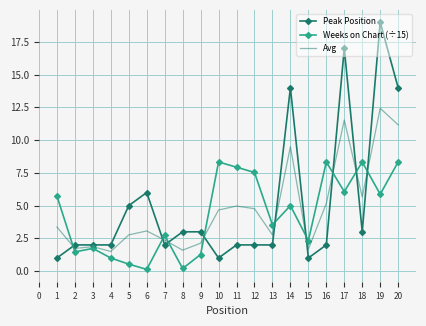

Which series has the largest total across all categories?

Peak Position